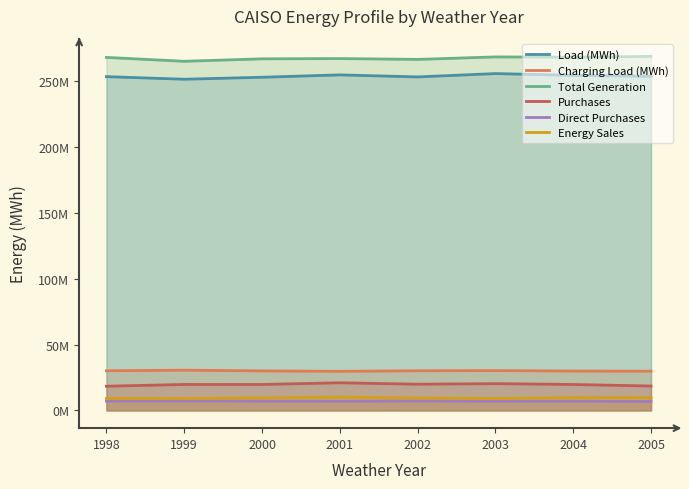

What is the greatest value displayed?

268463360